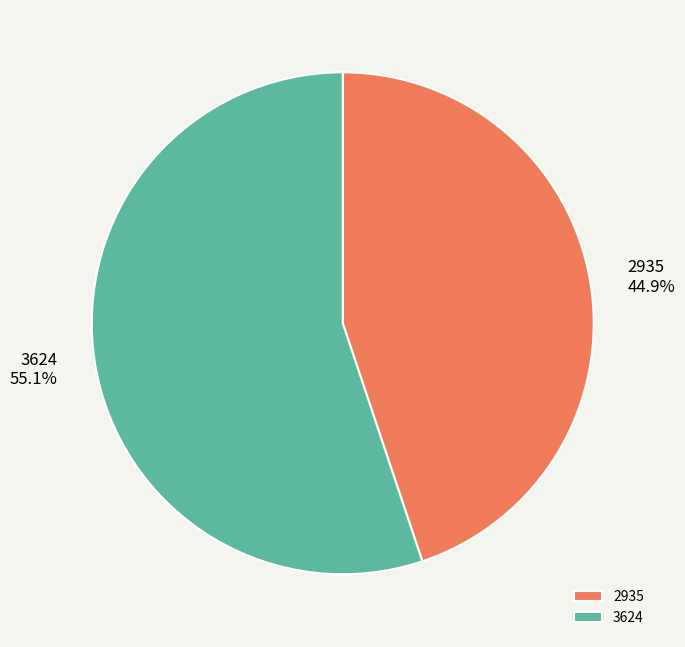

What percentage is the 3624 slice, to the nearest percent?

55%